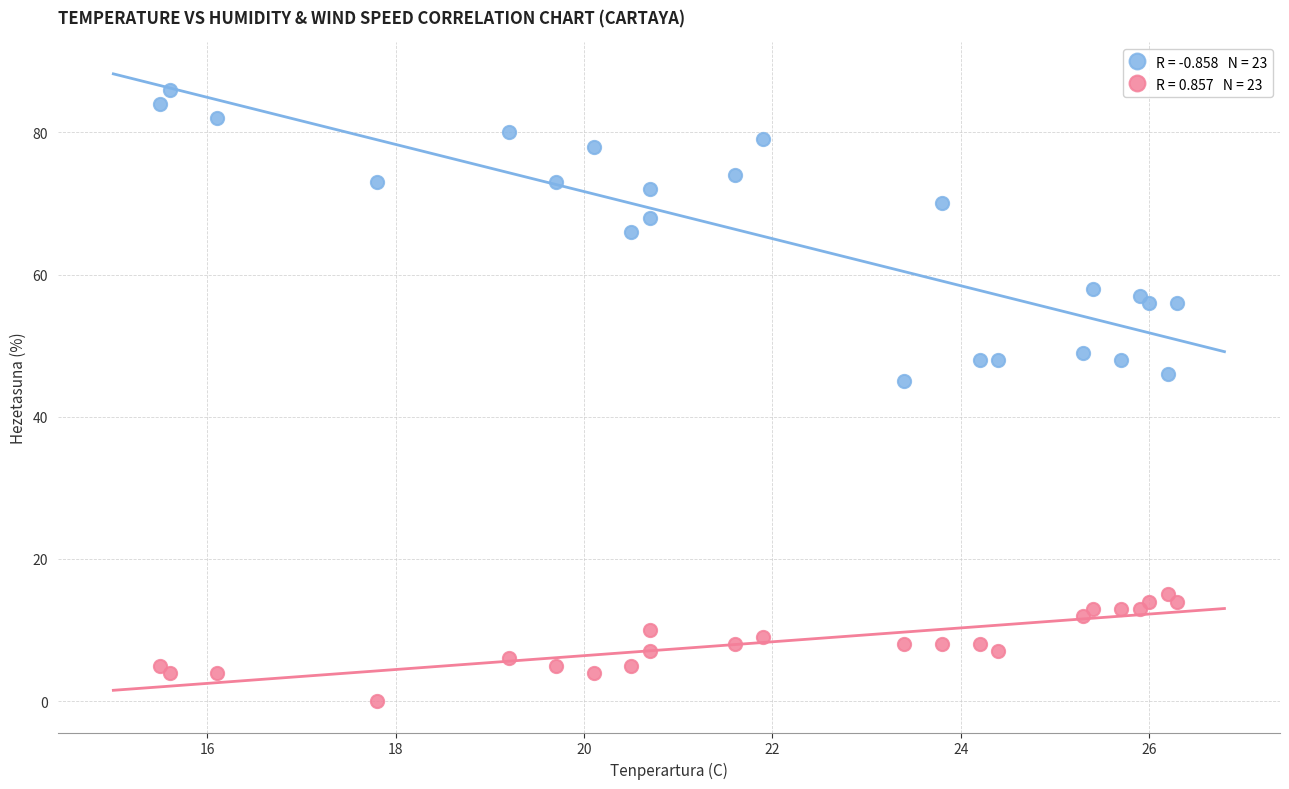

Across all data points, what is the range of Y values (max minus min)?

86